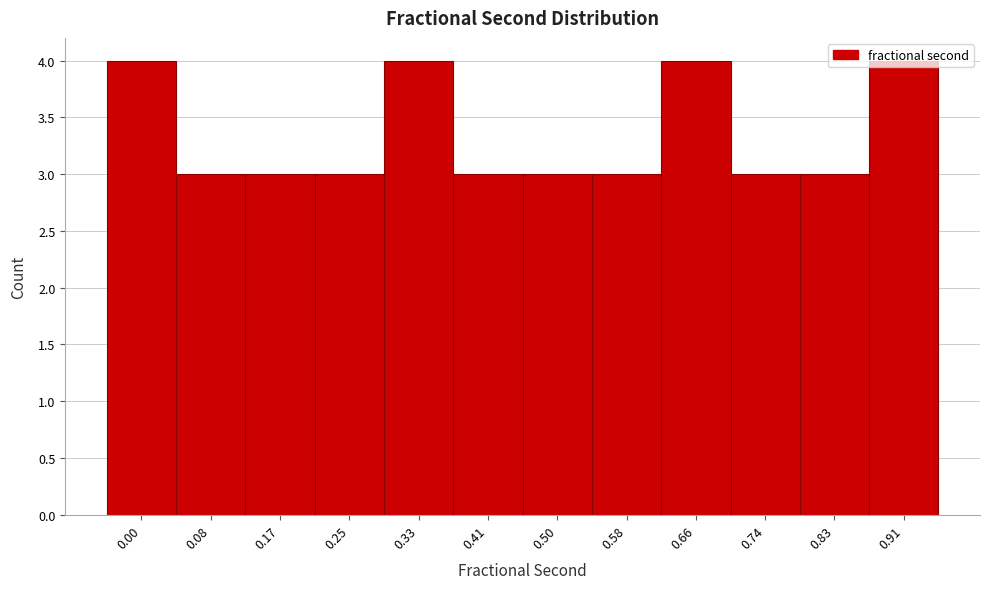

What is the value of the 1st bar from the left?

4